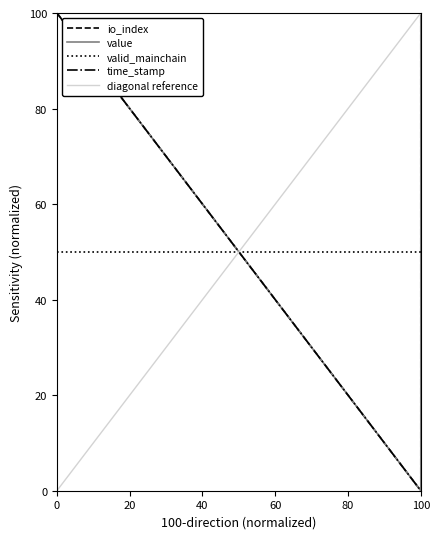

True or false: time_stamp and value intersect in this chart.

False